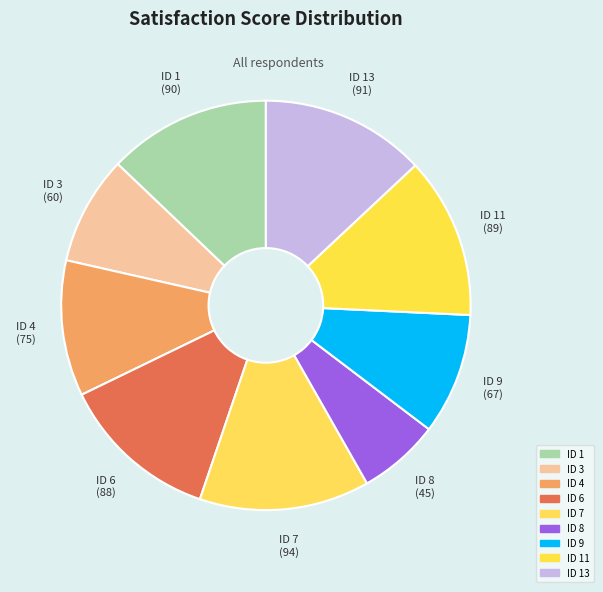

How many slices are in this pie chart?

9